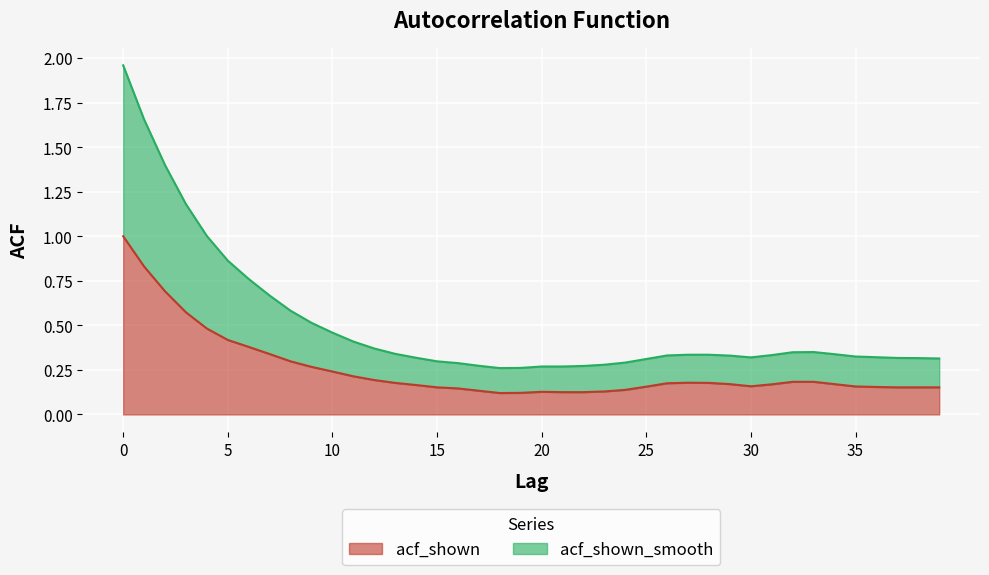

Reading left to right, extract all data points from this chart.

acf_shown: 1.0	0.8	0.7	0.6	0.5	0.4	0.4	0.3	0.3	0.3	0.2	0.2	0.2	0.2	0.2	0.2	0.1	0.1	0.1	0.1	0.1	0.1	0.1	0.1	0.1	0.2	0.2	0.2	0.2	0.2	0.2	0.2	0.2	0.2	0.2	0.2	0.2	0.2	0.2	0.2
acf_shown_smooth: 2.0	1.7	1.4	1.2	1.0	0.9	0.8	0.7	0.6	0.5	0.5	0.4	0.4	0.3	0.3	0.3	0.3	0.3	0.3	0.3	0.3	0.3	0.3	0.3	0.3	0.3	0.3	0.3	0.3	0.3	0.3	0.3	0.3	0.3	0.3	0.3	0.3	0.3	0.3	0.3